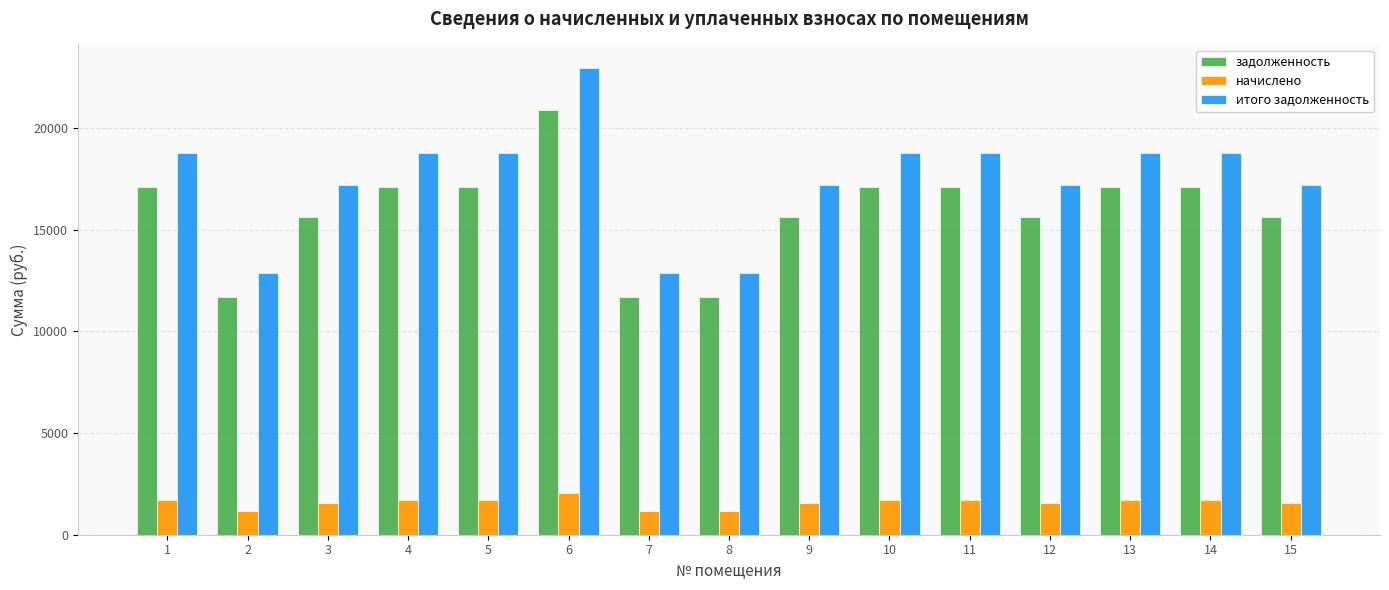

How many groups of bars are there?

15